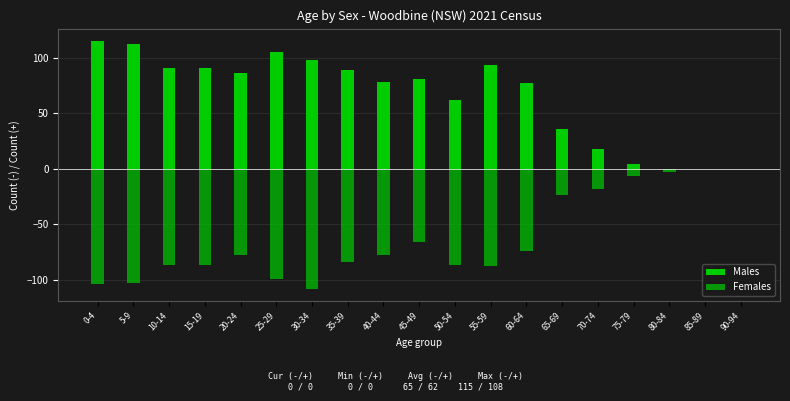

At how many categories does at least one series exceed -4?

19